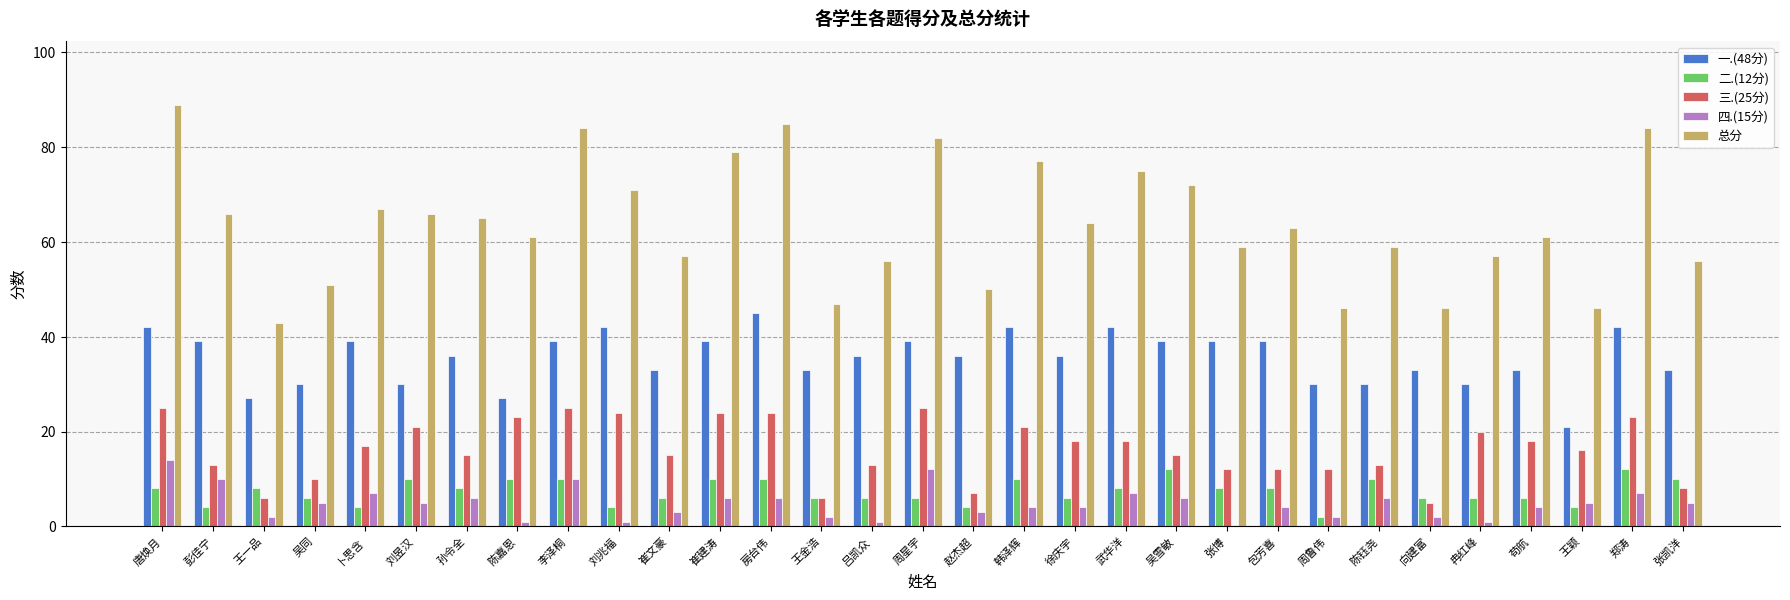

Which series has the largest total across all categories?

总分